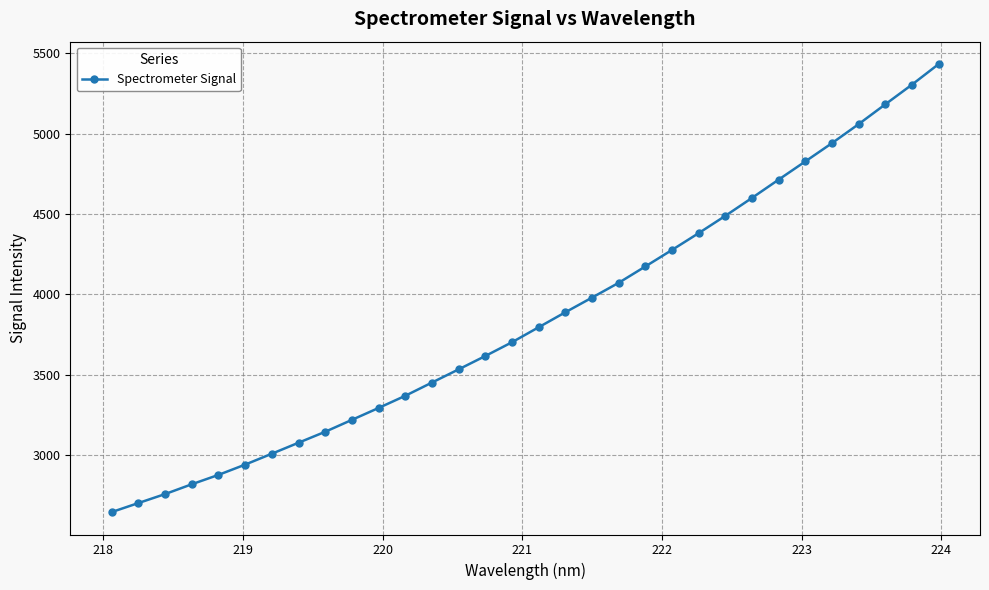

True or false: there are more than 2 points higher than both neighbors.

False